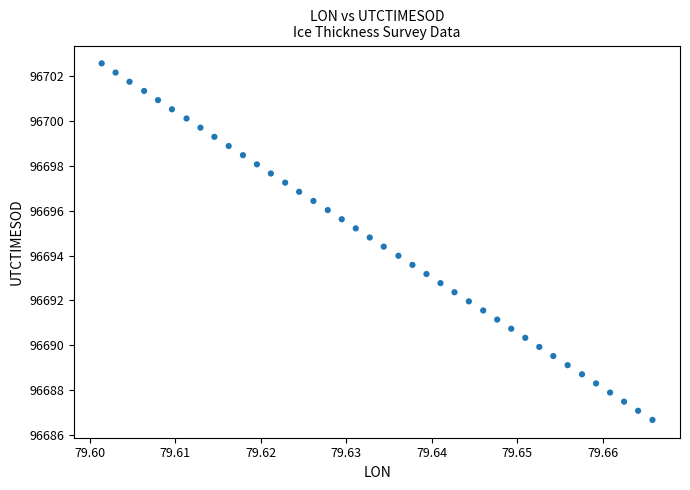

What is the range of Y values (max minus min)?

15.9